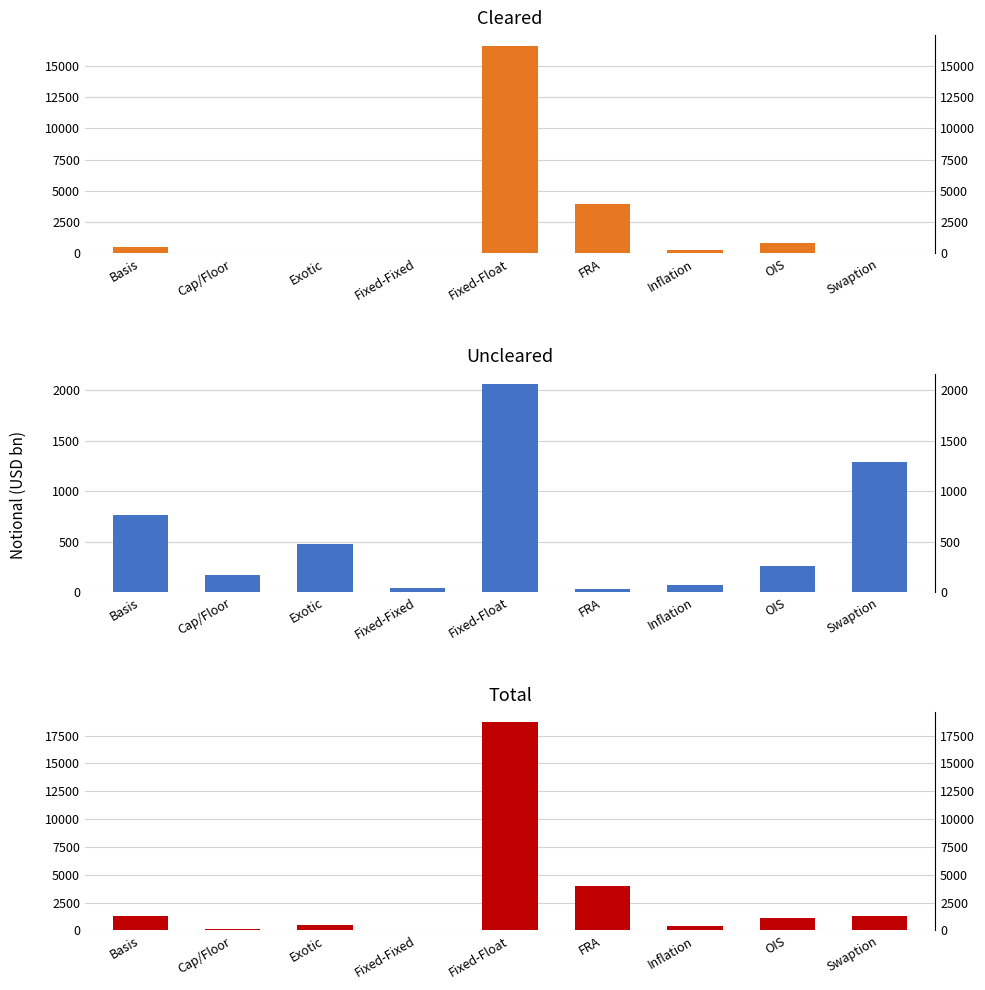

What is the difference between the highest and lowest values at Inflation?

306